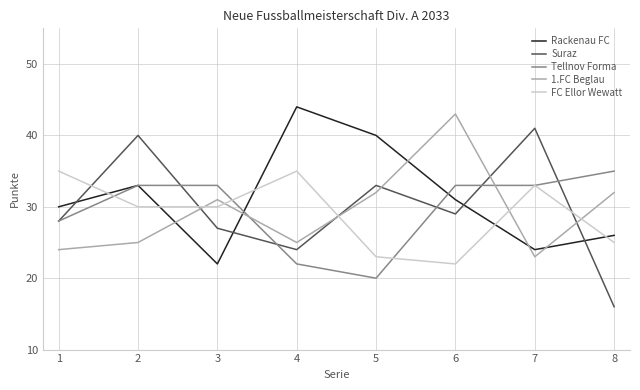

True or false: FC Ellor Wewatt has a value of 35 at 1.

True